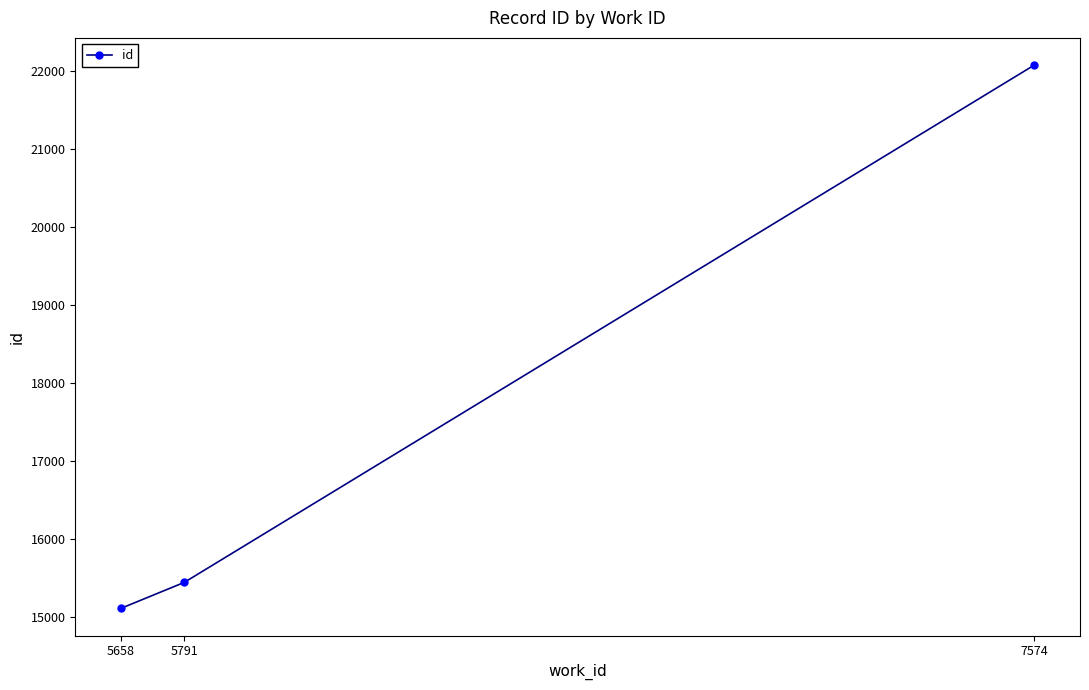

The value at 5791 is 15447. True or false?

True